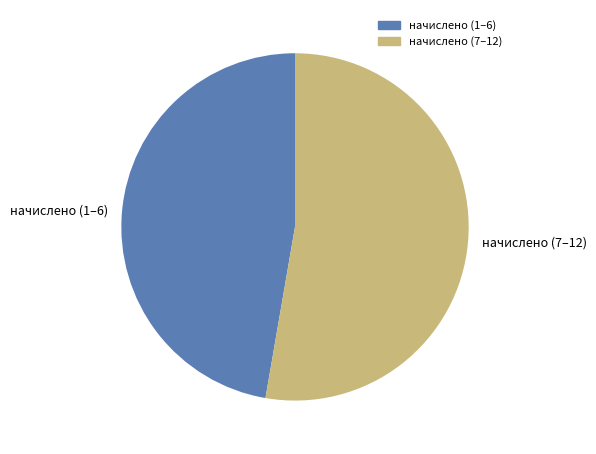

Rank the categories by value from lowest to highest.

начислено (1–6), начислено (7–12)